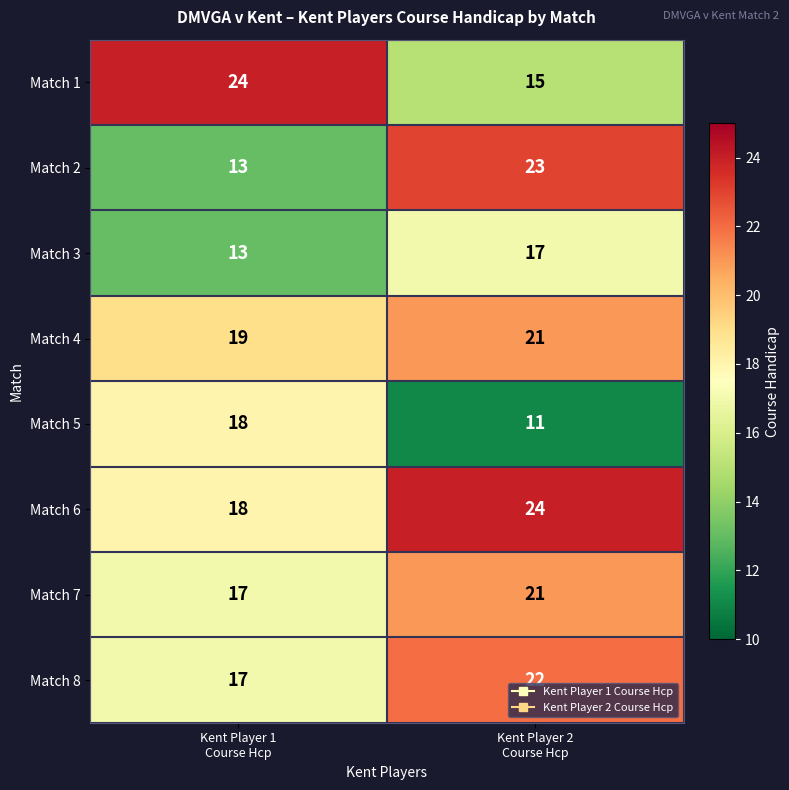

Which series has the largest total across all categories?

Match 6